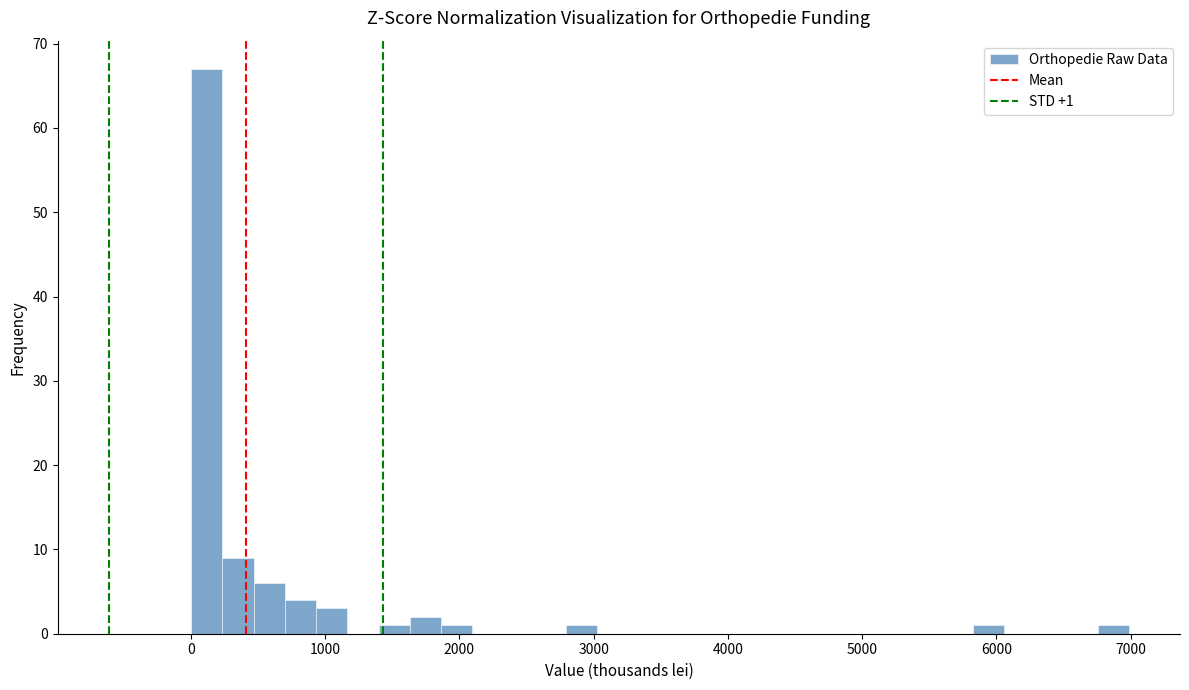

Read against the x-axis, roughly where is the centre of the tallest bar?

100